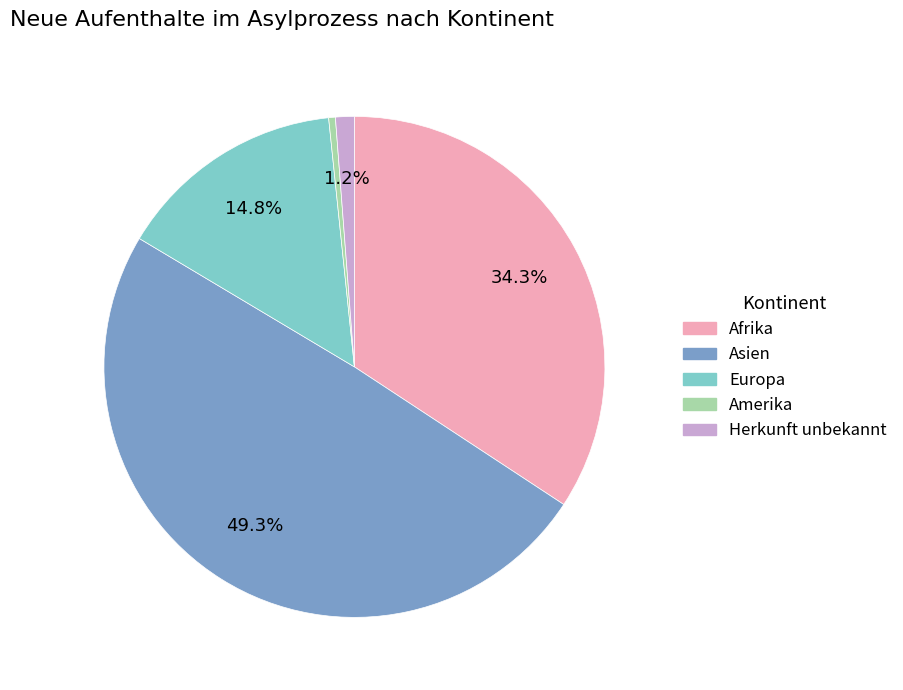

How many segments does this pie chart have?

5